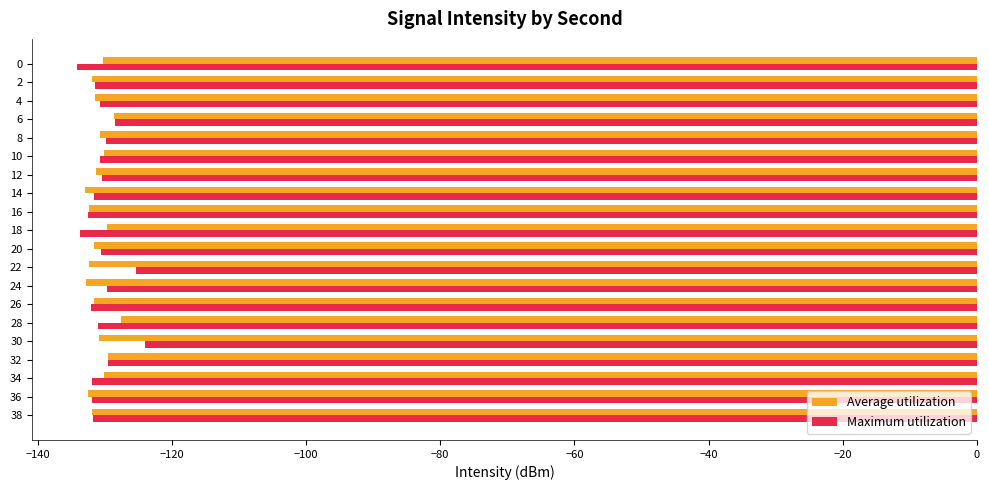

Rank the series by their maximum value, from highest to lowest.

Maximum utilization, Average utilization